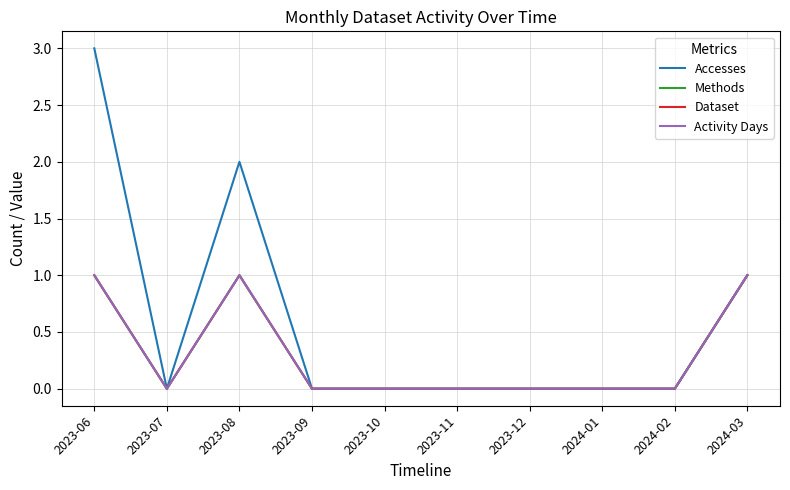

Is this an area chart (filled region under the line)?

No